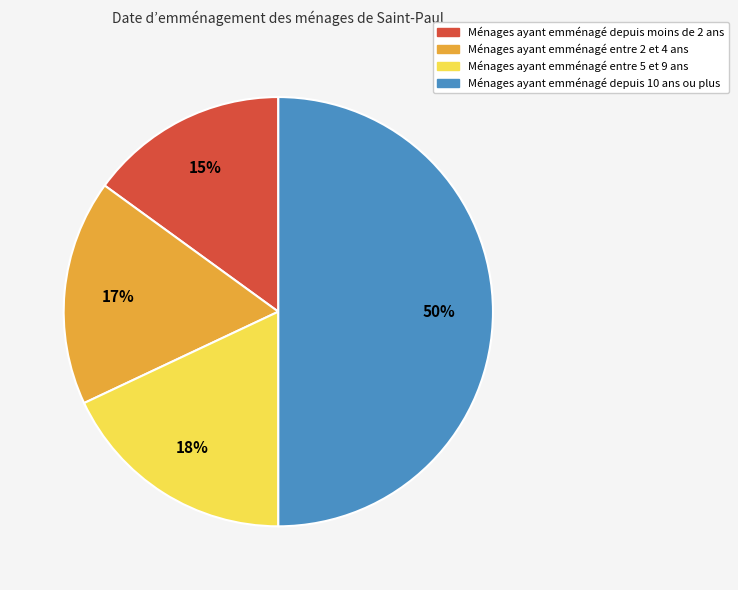

How many slices are in this pie chart?

4